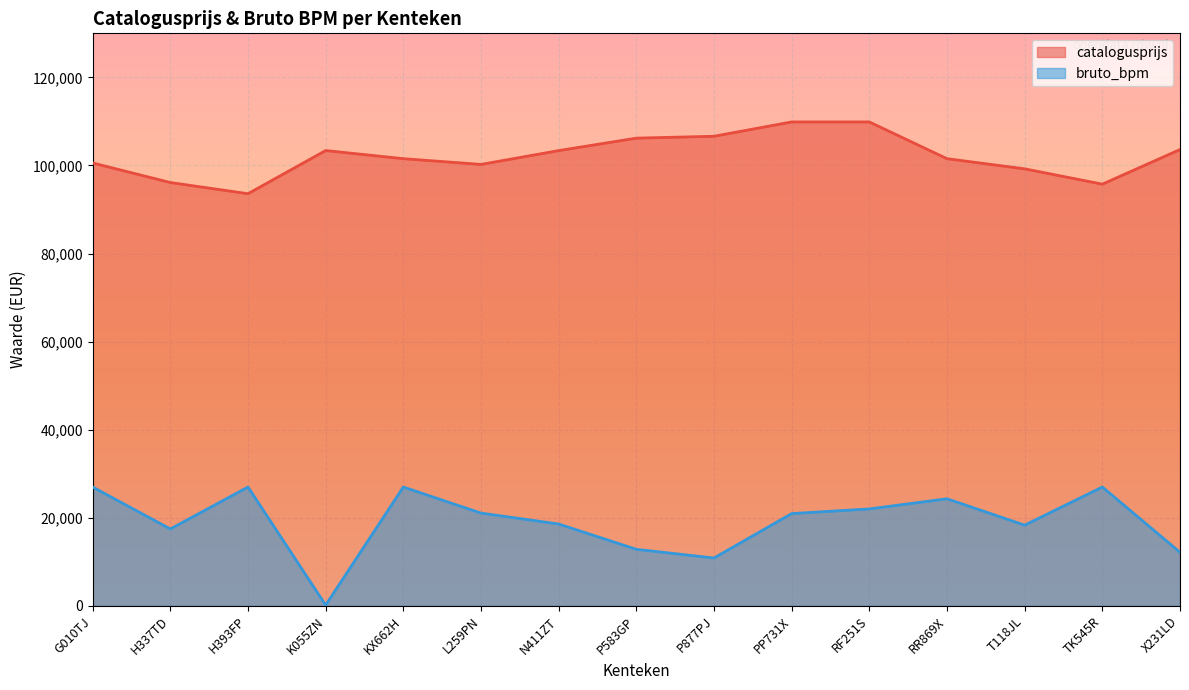

What is the difference between the maximum and second lowest values in the catalogusprijs series?

14126